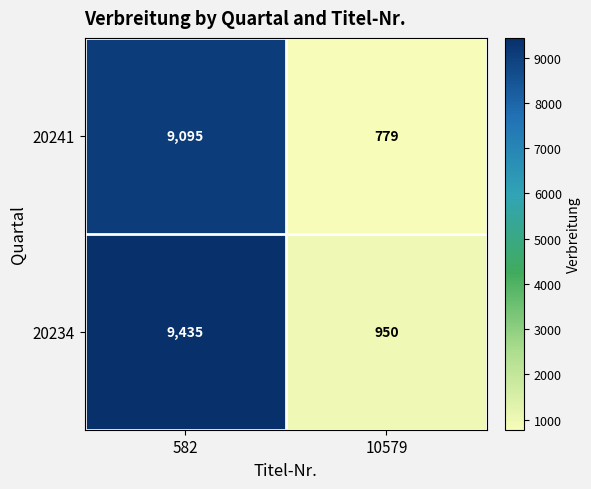

How many categories are shown in the chart?

2